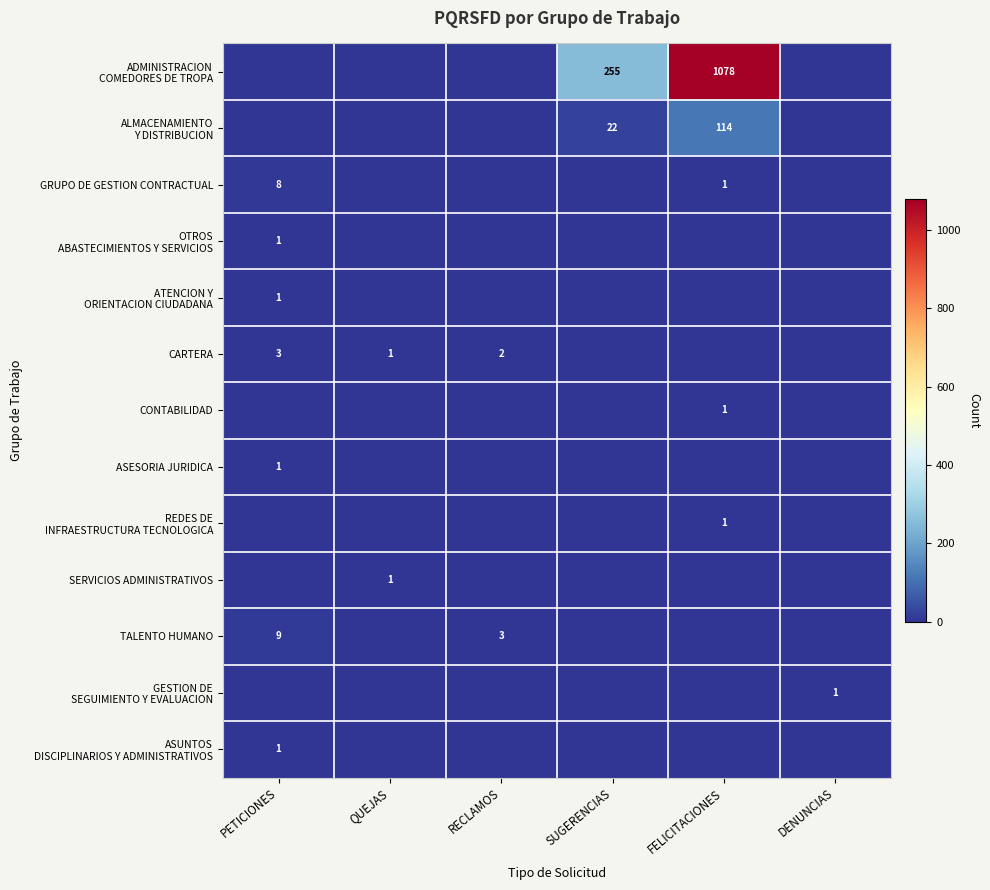

At which category does the chart reach its peak across all series?

FELICITACIONES